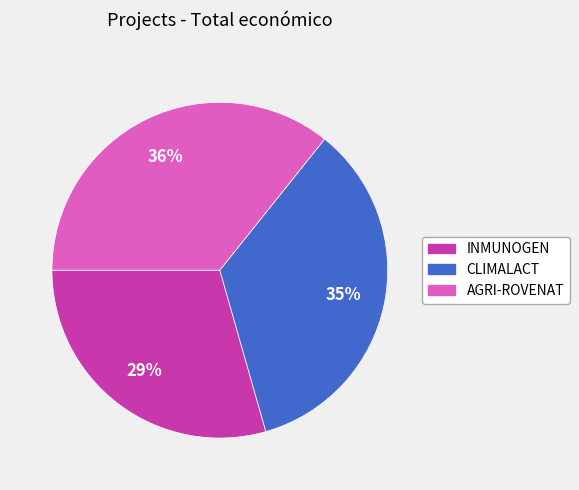

The CLIMALACT slice represents 35% of the pie. True or false?

True